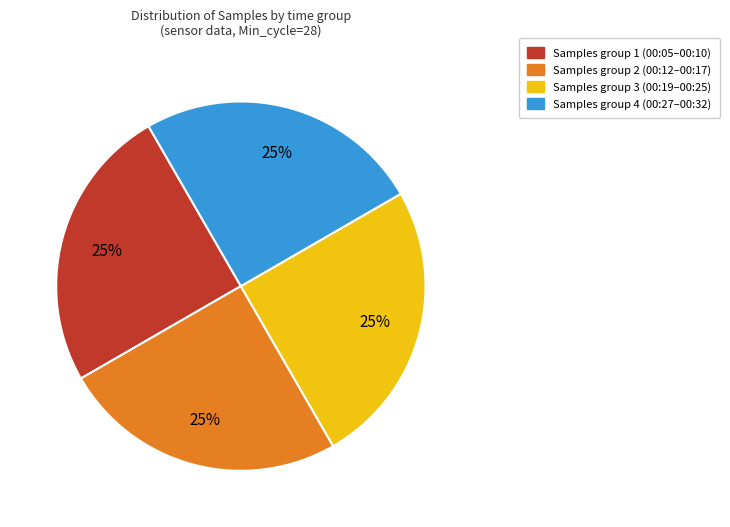

To the nearest percent, what is the average slice percentage?

25%